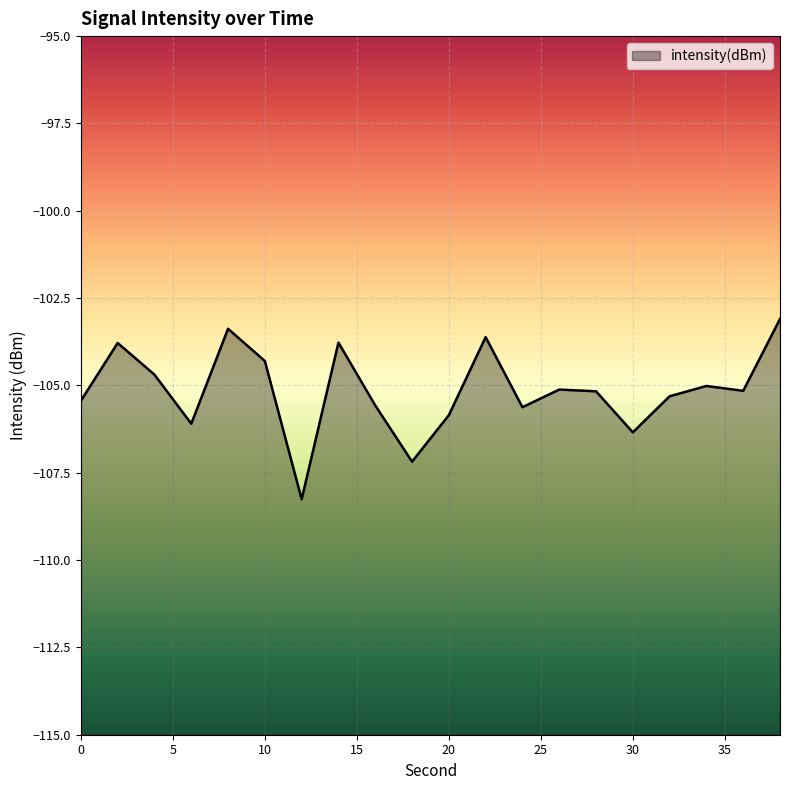

Reading left to right, transcribe all the data shown in this chart.

-105.4	-103.8	-104.7	-106.1	-103.4	-104.3	-108.3	-103.8	-105.6	-107.2	-105.9	-103.6	-105.6	-105.1	-105.2	-106.3	-105.3	-105.0	-105.2	-103.1